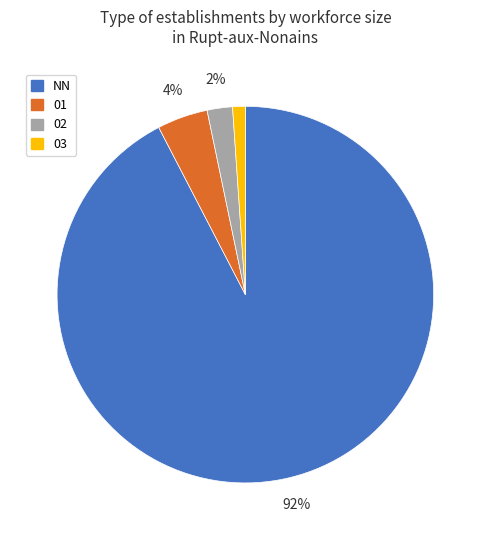

To the nearest percent, what is the difference between the 02 and 03 slice percentages?

1%